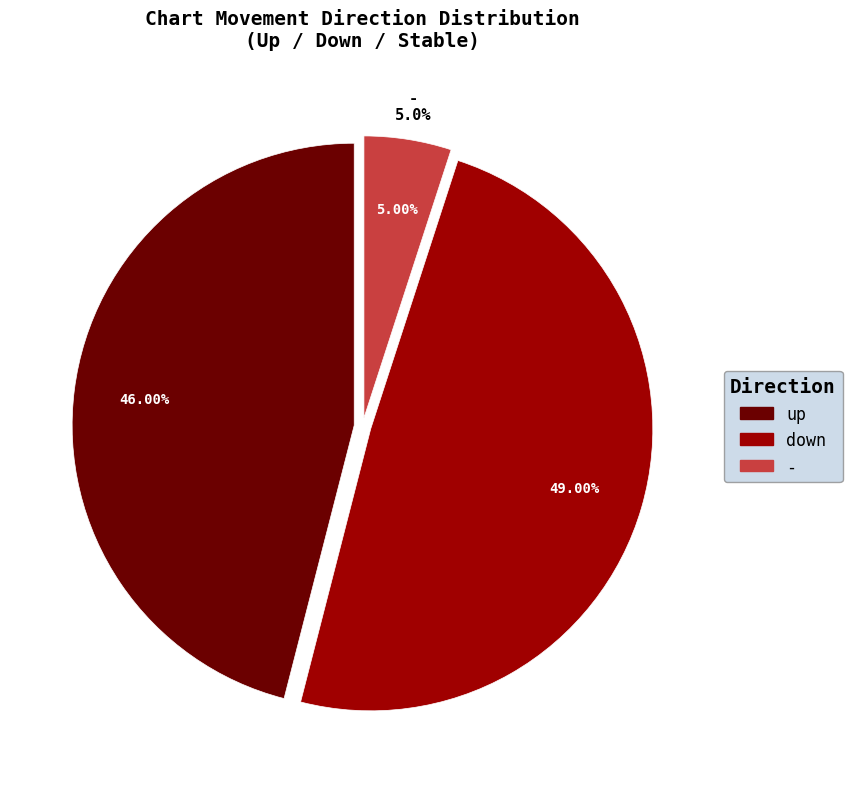

Rank the categories by value from highest to lowest.

down, up, -